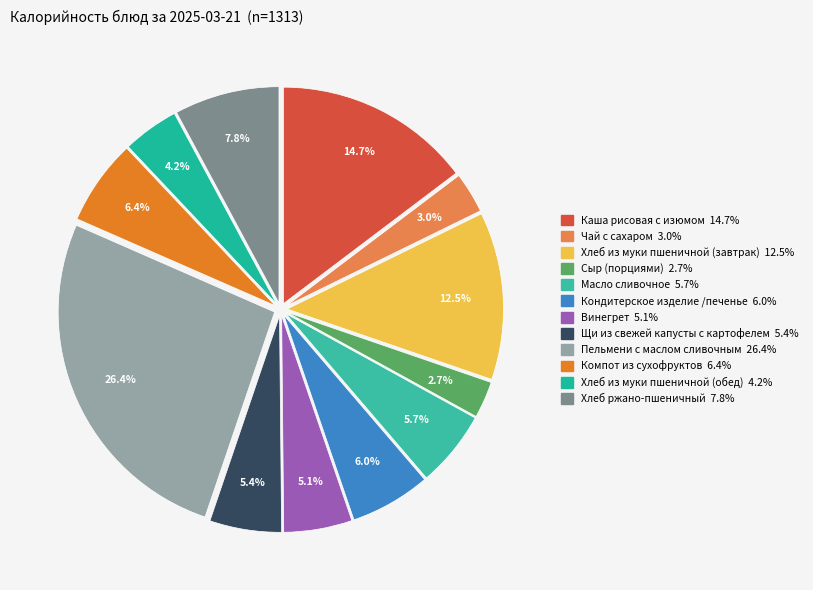

Which has a higher value, Каша рисовая с изюмом or Сыр (порциями)?

Каша рисовая с изюмом